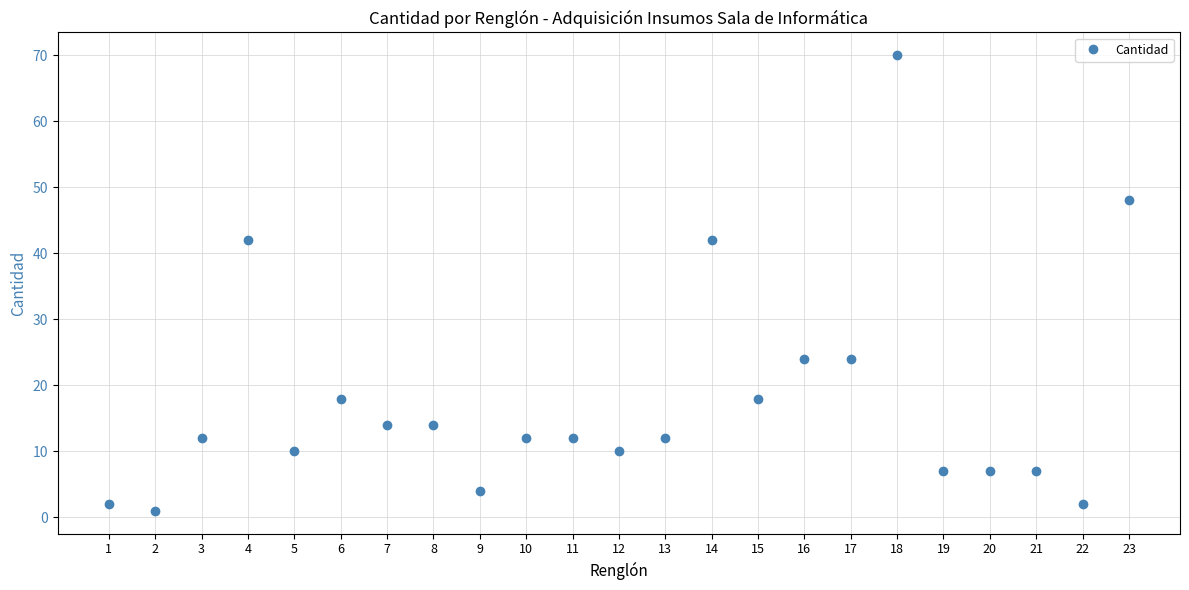

Which category has the highest value across all series?

18